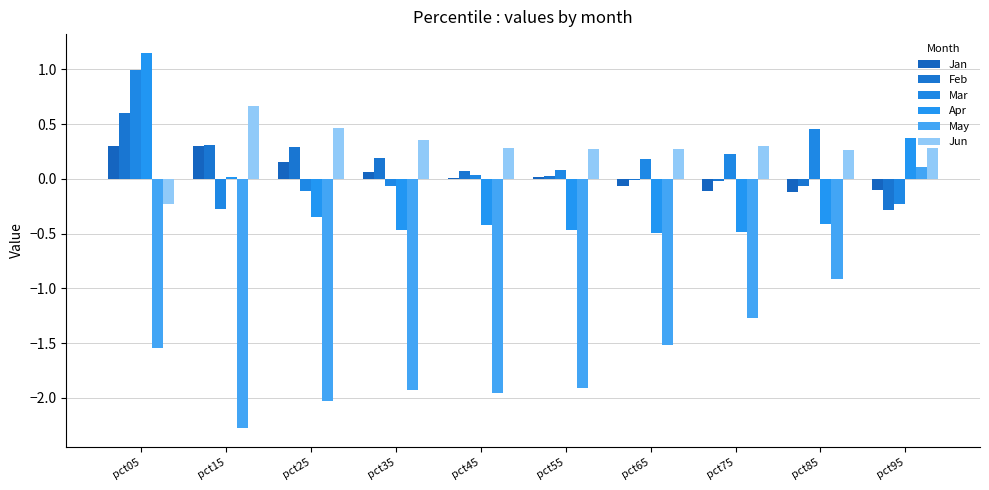

What are all the series names shown in the legend?

Jan, Feb, Mar, Apr, May, Jun